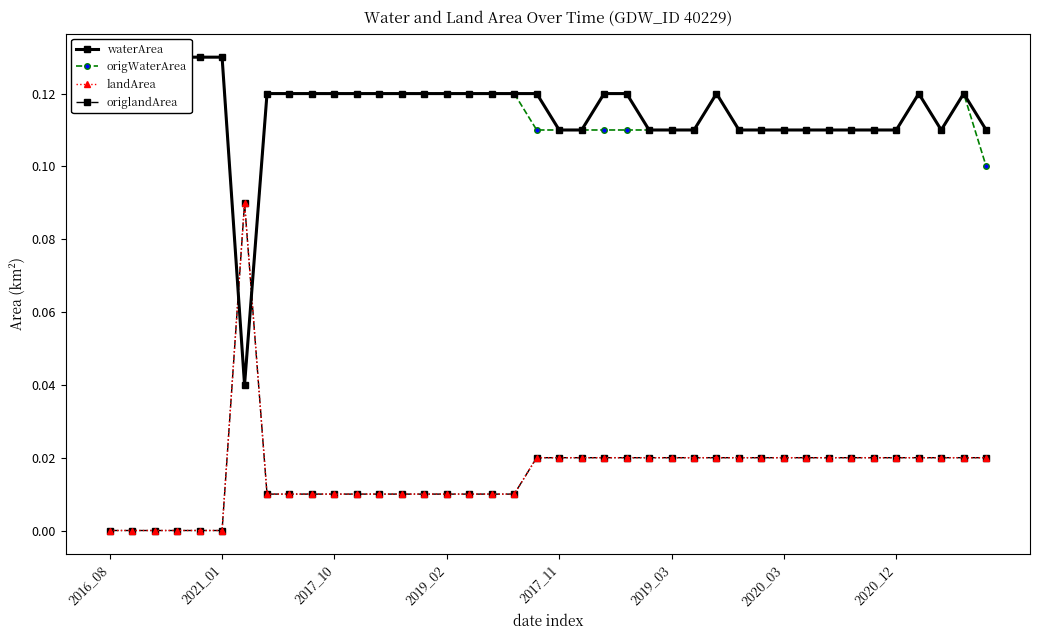

Reading right to left, extract all data points from this chart.

waterArea: 0.1	0.1	0.1	0.1	0.1	0.1	0.1	0.1	0.1	0.1	0.1	0.1	0.1	0.1	0.1	0.1	0.1	0.1	0.1	0.1	0.1	0.1	0.1	0.1	0.1	0.1	0.1	0.1	0.1	0.1	0.1	0.1	0.1	0.0	0.1	0.1	0.1	0.1	0.1	0.1
origWaterArea: 0.1	0.1	0.1	0.1	0.1	0.1	0.1	0.1	0.1	0.1	0.1	0.1	0.1	0.1	0.1	0.1	0.1	0.1	0.1	0.1	0.1	0.1	0.1	0.1	0.1	0.1	0.1	0.1	0.1	0.1	0.1	0.1	0.1	0.0	0.1	0.1	0.1	0.1	0.1	0.1
landArea: 0.0	0.0	0.0	0.0	0.0	0.0	0.0	0.0	0.0	0.0	0.0	0.0	0.0	0.0	0.0	0.0	0.0	0.0	0.0	0.0	0.0	0.0	0.0	0.0	0.0	0.0	0.0	0.0	0.0	0.0	0.0	0.0	0.0	0.1	0.0	0.0	0.0	0.0	0.0	0.0
origlandArea: 0.0	0.0	0.0	0.0	0.0	0.0	0.0	0.0	0.0	0.0	0.0	0.0	0.0	0.0	0.0	0.0	0.0	0.0	0.0	0.0	0.0	0.0	0.0	0.0	0.0	0.0	0.0	0.0	0.0	0.0	0.0	0.0	0.0	0.1	0.0	0.0	0.0	0.0	0.0	0.0